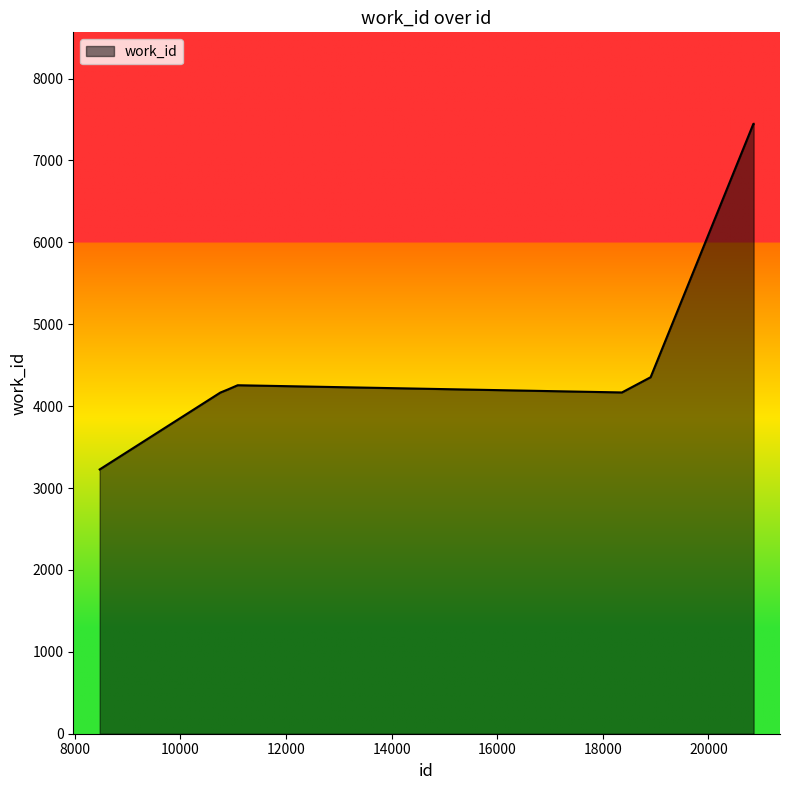

What is the smallest value displayed?

3227